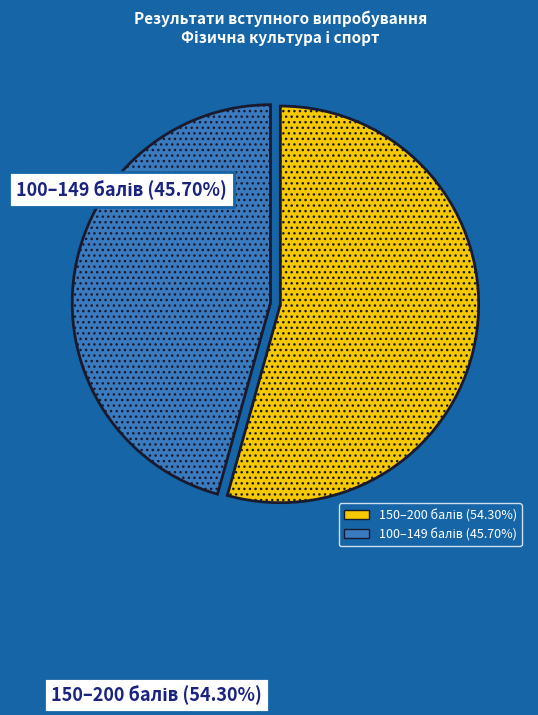

Does any single category account for the majority?

Yes